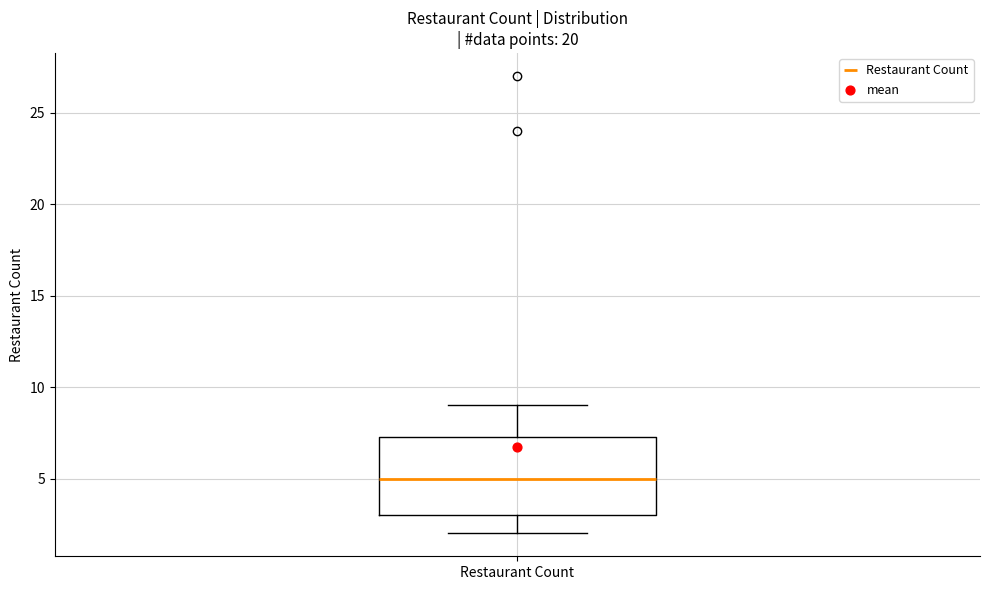

Read this box plot against the y-axis: the position of the median line, the range covered by the box, and the ends of both whiskers. The values are not printed on the chart, so give them approximately, as read against the axis.

median 5.0, box 3.0 to 7.5, whiskers 2.0 to 9.0